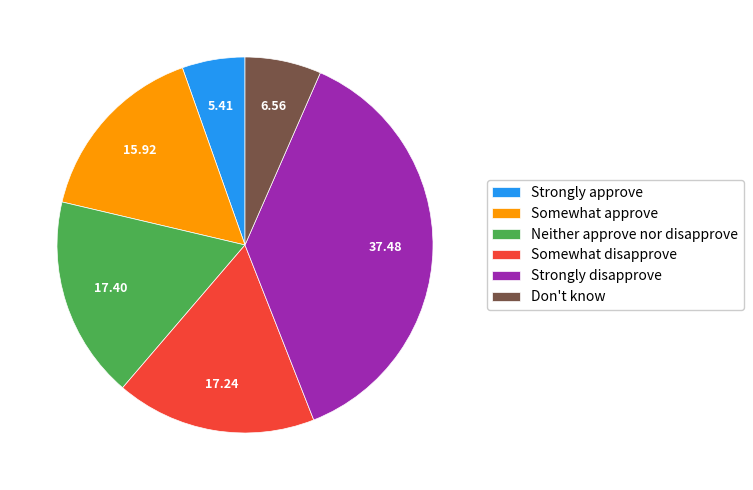

Does Strongly disapprove represent more than half of the total?

No